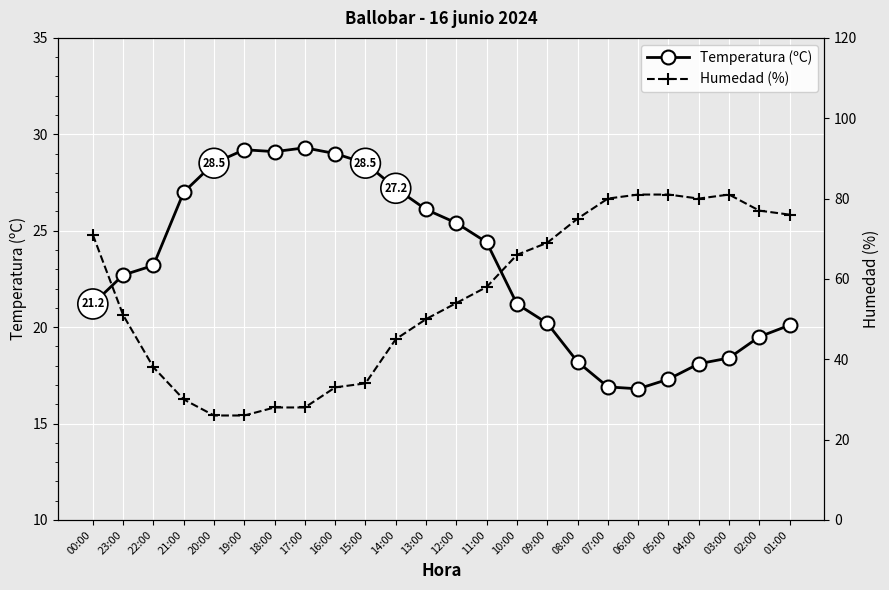

Reading left to right, what are all the values shown in this chart?

Temperatura (ºC): 00:00=21.2	23:00=22.7	22:00=23.2	21:00=27.0	20:00=28.5	19:00=29.2	18:00=29.1	17:00=29.3	16:00=29.0	15:00=28.5	14:00=27.2	13:00=26.1	12:00=25.4	11:00=24.4	10:00=21.2	09:00=20.2	08:00=18.2	07:00=16.9	06:00=16.8	05:00=17.3	04:00=18.1	03:00=18.4	02:00=19.5	01:00=20.1
Humedad (%): 00:00=71.0	23:00=51.0	22:00=38.0	21:00=30.0	20:00=26.0	19:00=26.0	18:00=28.0	17:00=28.0	16:00=33.0	15:00=34.0	14:00=45.0	13:00=50.0	12:00=54.0	11:00=58.0	10:00=66.0	09:00=69.0	08:00=75.0	07:00=80.0	06:00=81.0	05:00=81.0	04:00=80.0	03:00=81.0	02:00=77.0	01:00=76.0